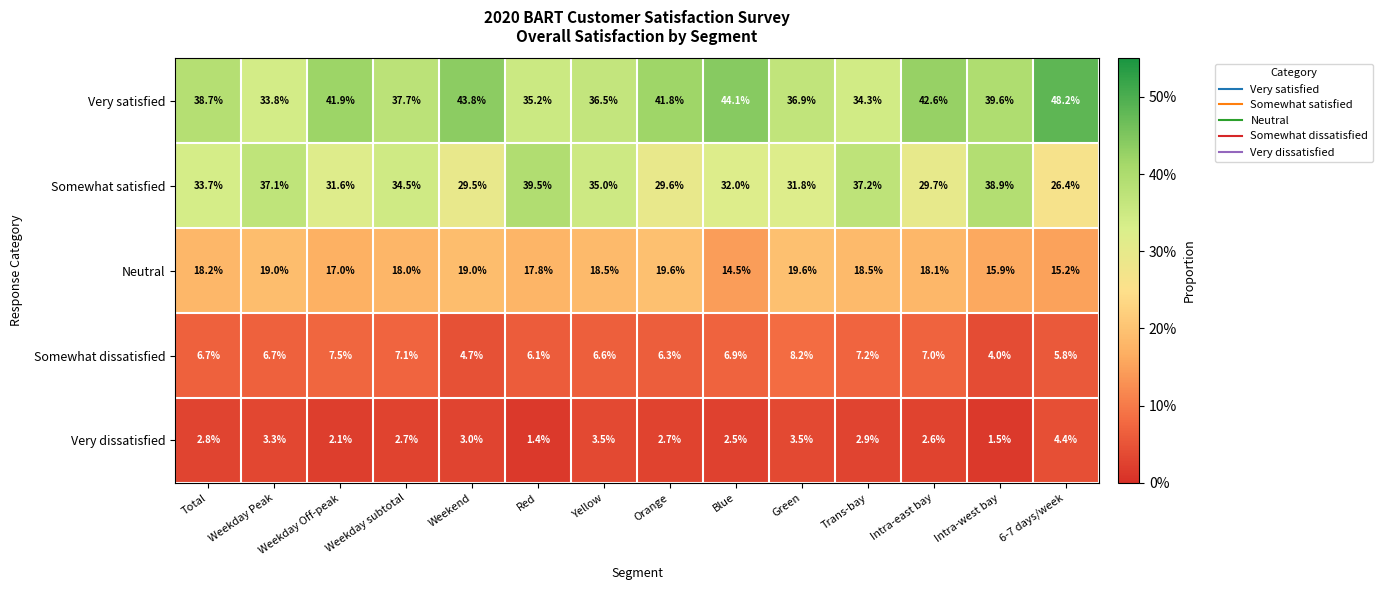

True or false: Very dissatisfied has a value of 0.6 at Blue.

False